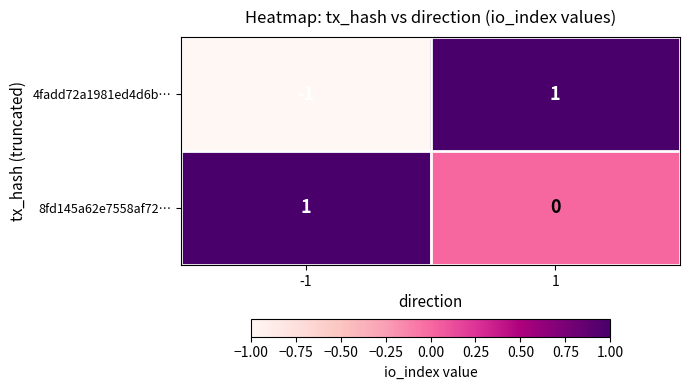

Rank the series at 1 from lowest to highest value.

8fd145a62e7558af72…, 4fadd72a1981ed4d6b…